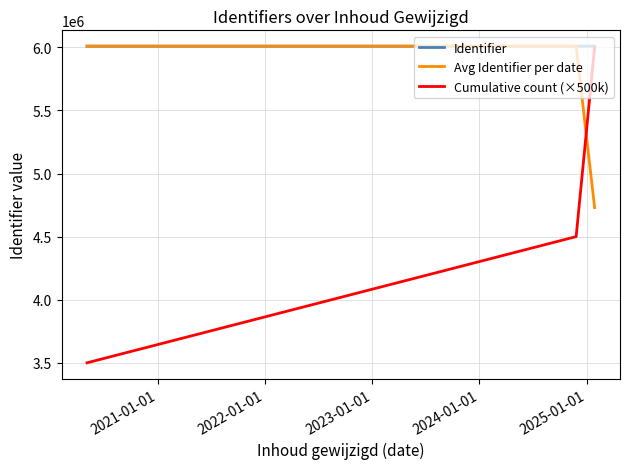

Which series has the largest total across all categories?

Identifier